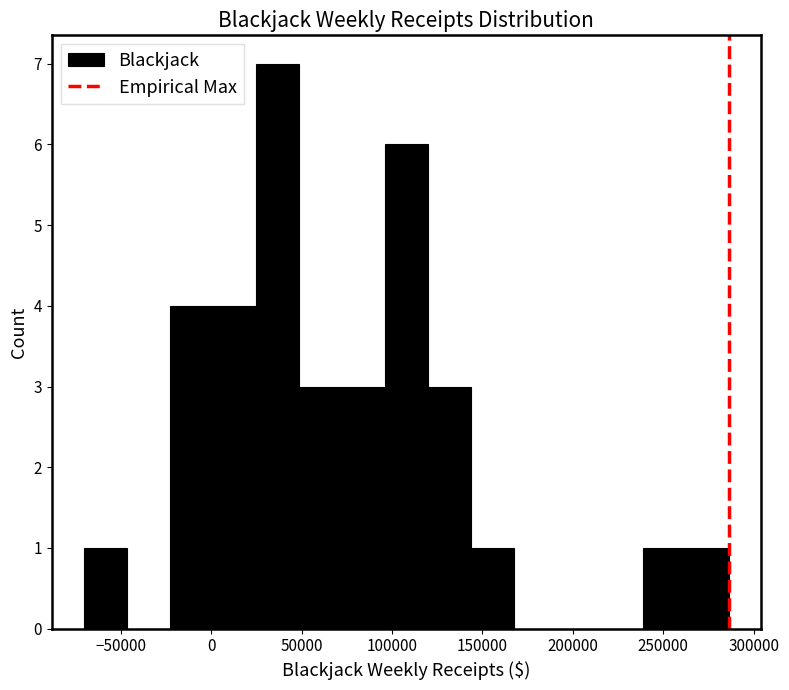

Which range on the x-axis has the tallest bar?

25000 to 50000